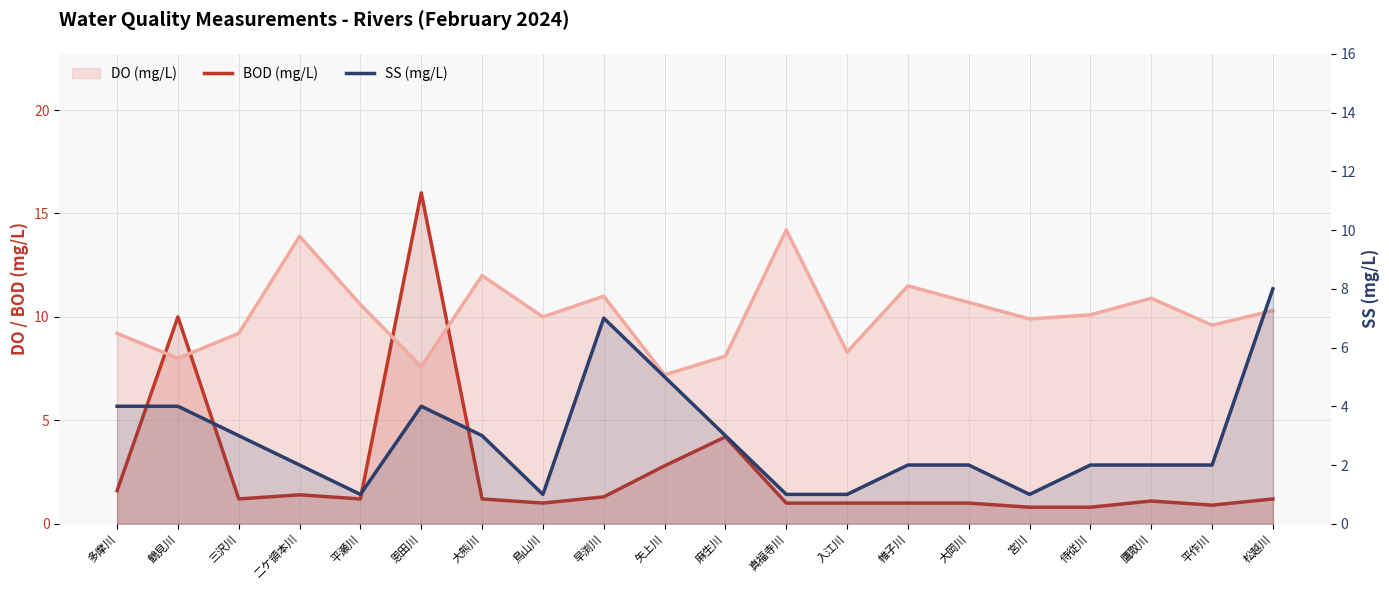

What is the difference between the SS (mg/L) values at 平作川 and 鶴見川?

2.0